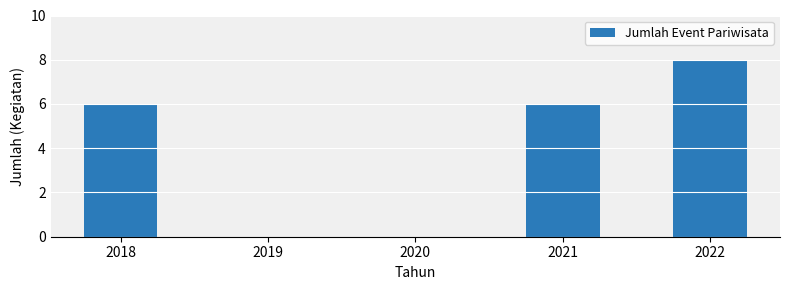

Reading left to right, list all the values displayed in this chart.

2018=6	2019=0	2020=0	2021=6	2022=8